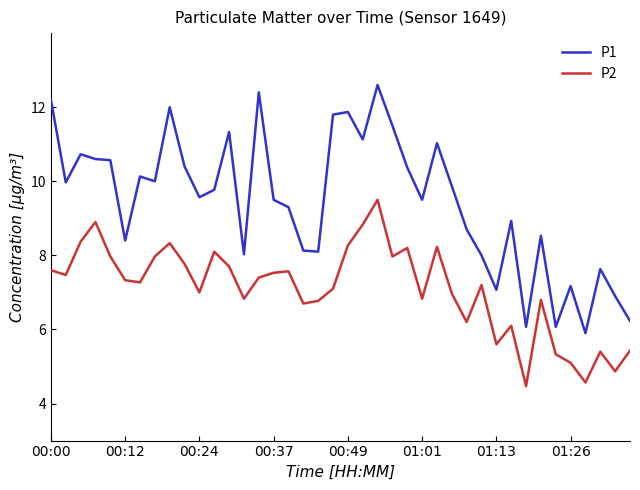

How many categories are shown in the chart?

40